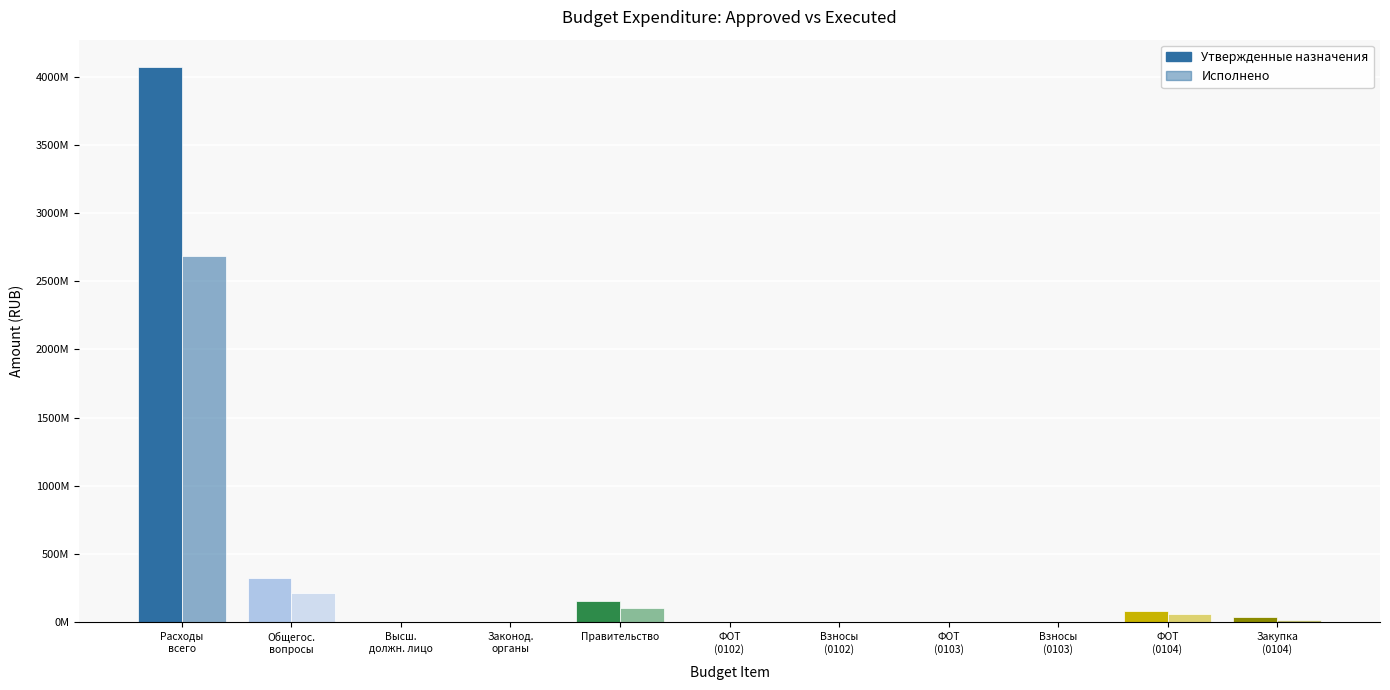

How many bars are there in total?

22